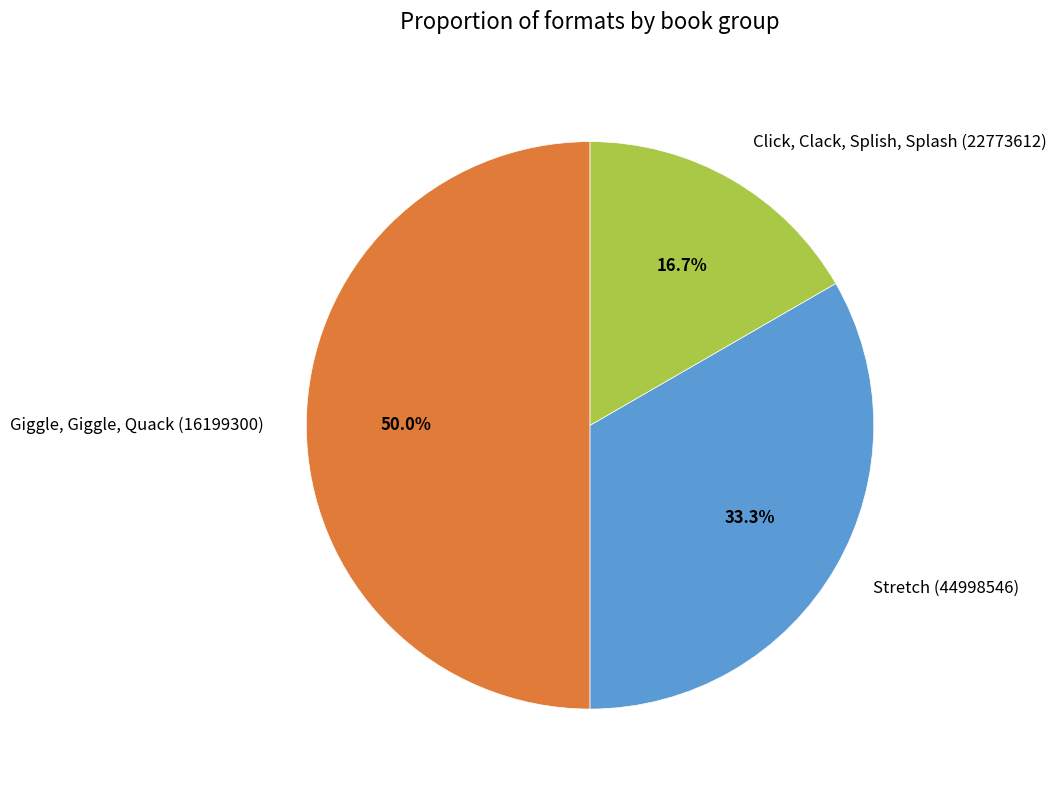

What portion of the pie excludes Click, Clack, Splish, Splash (22773612)?

83.3%